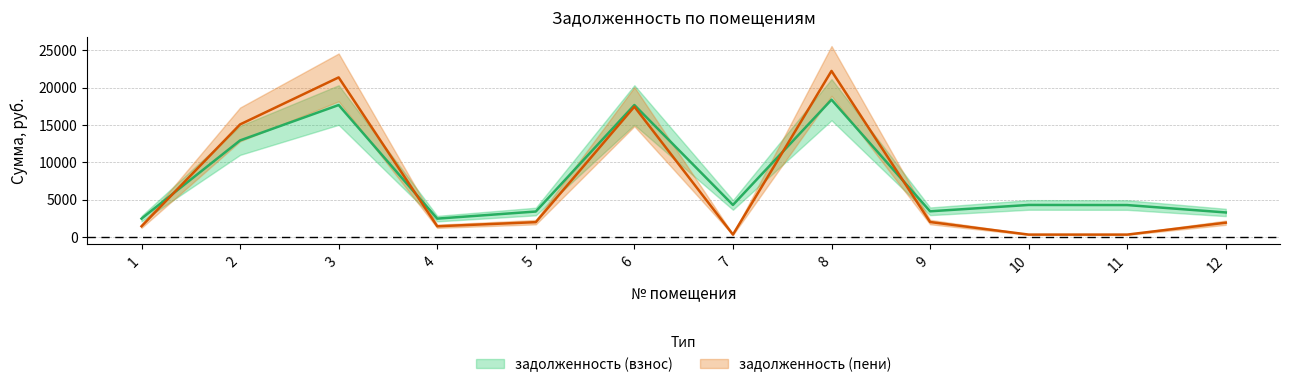

What is the maximum value shown in the chart?

22237.0